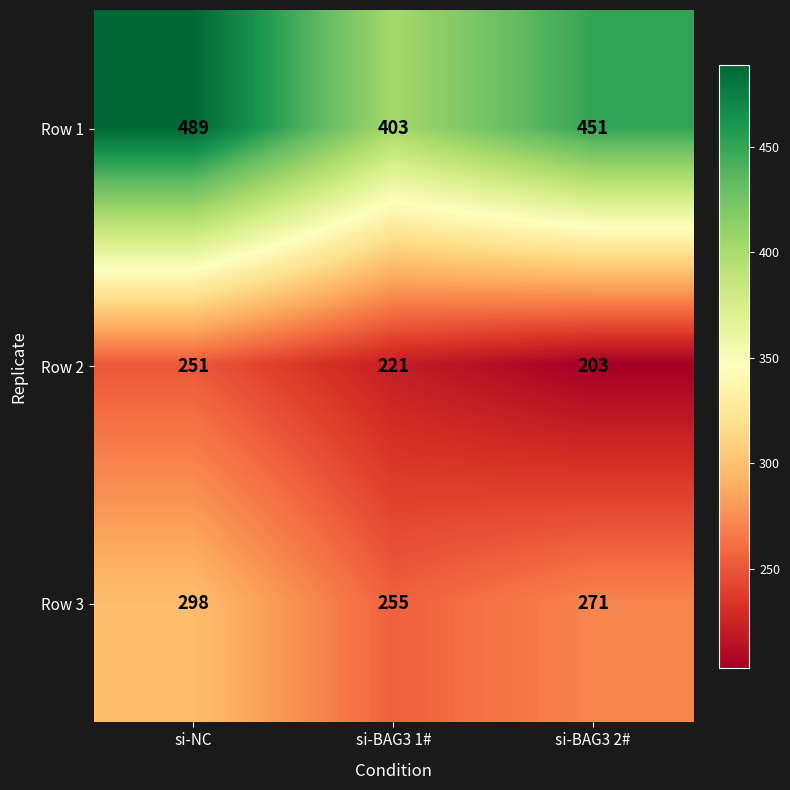

Which category has the lowest value across all series?

si-BAG3 2#